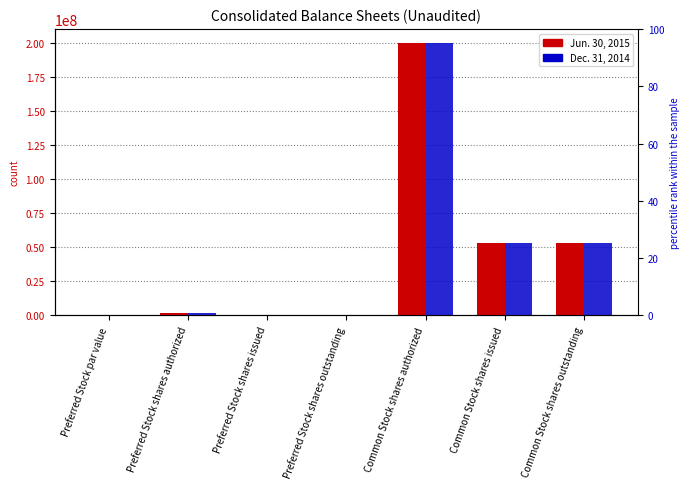

Reading left to right, extract all data points from this chart.

Jun. 30, 2015: 0.0	2000000.0	0.0	0.0	200000000.0	53367109.0	53367109.0
Dec. 31, 2014: 0.0	2000000.0	0.0	0.0	200000000.0	53154666.0	53154666.0